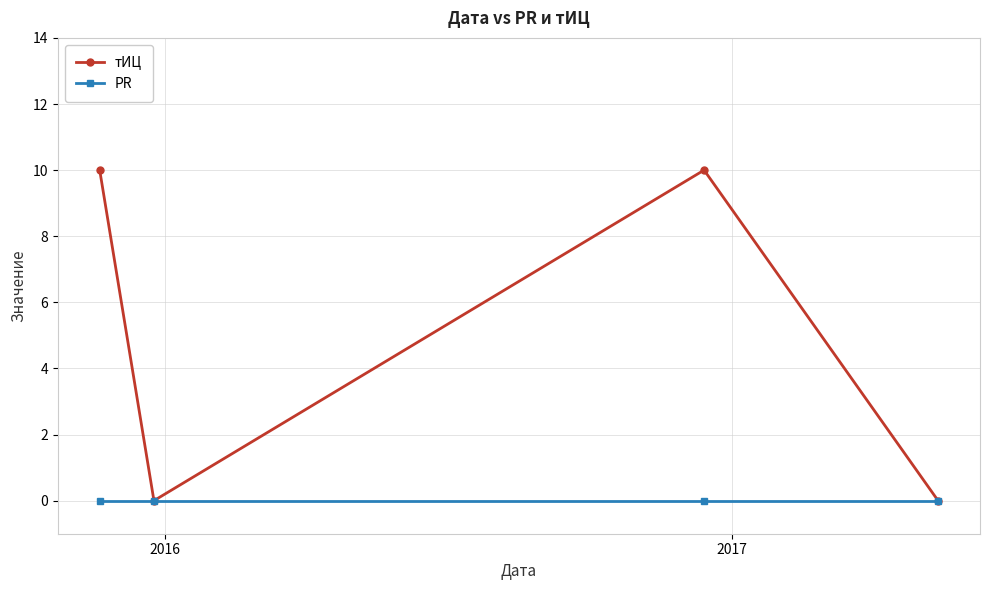

Reading right to left, list all the values displayed in this chart.

тИЦ: 0	10	0	10
PR: 0	0	0	0